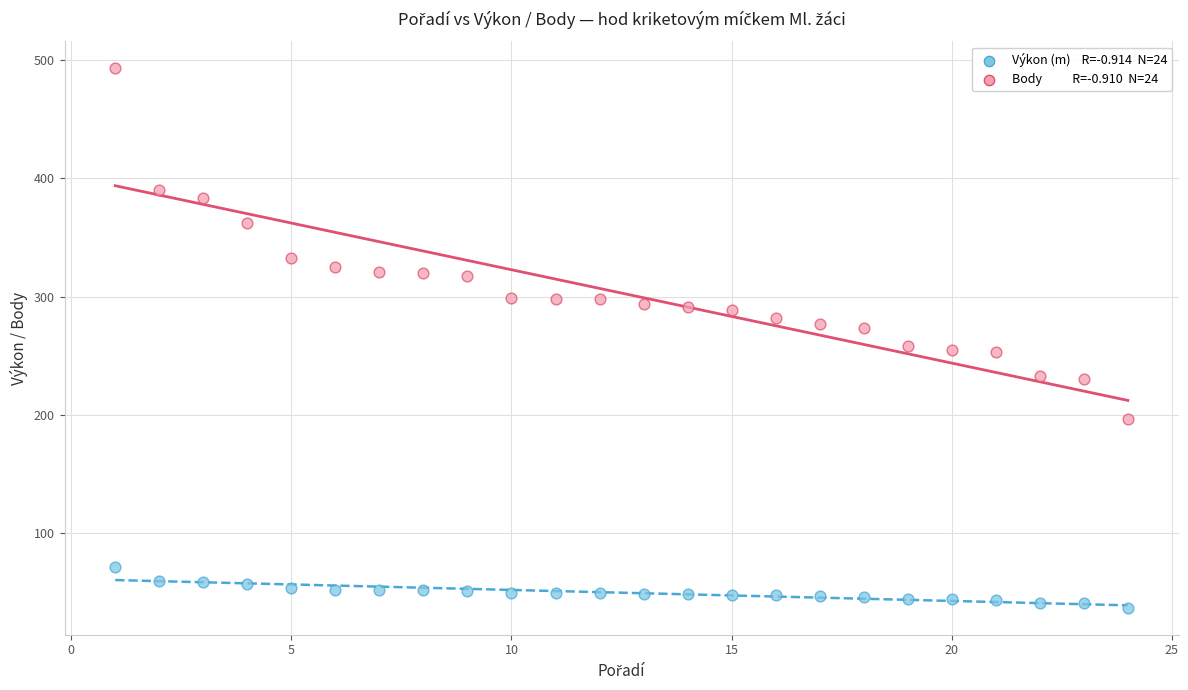

Across all data points, what is the range of Y values (max minus min)?

456.4